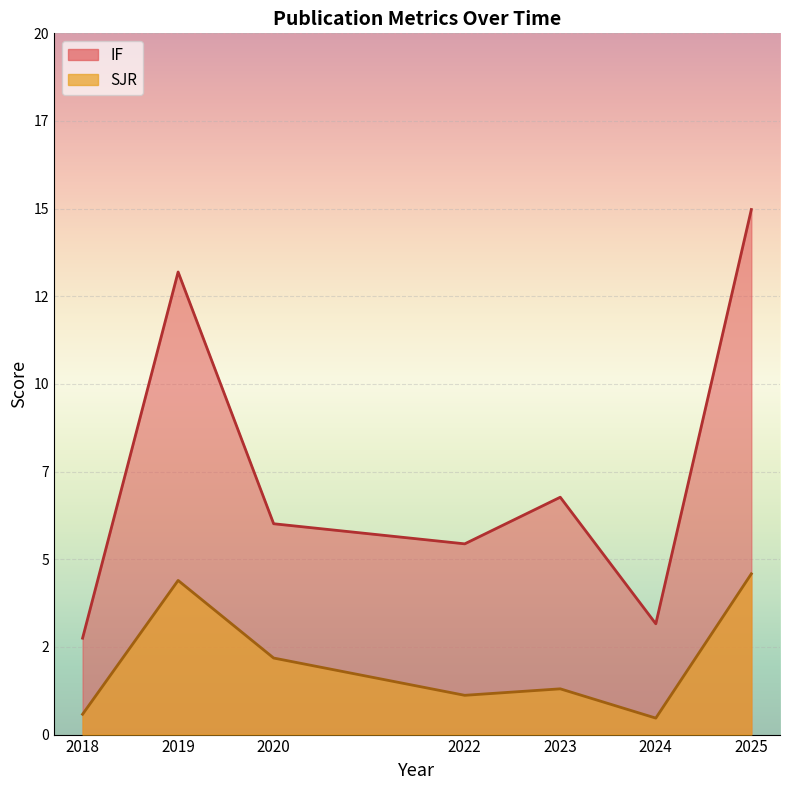

Which series has the largest total across all categories?

IF